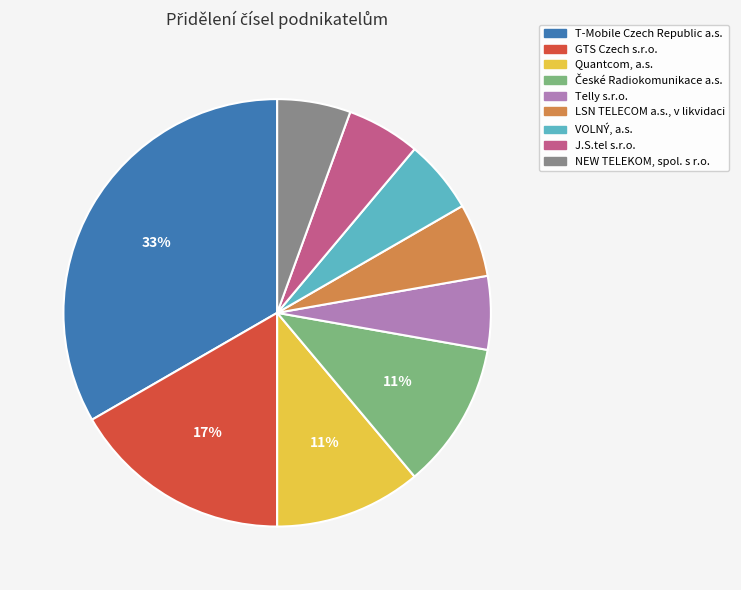

Is it true that Telly s.r.o. is 6% of the pie?

True